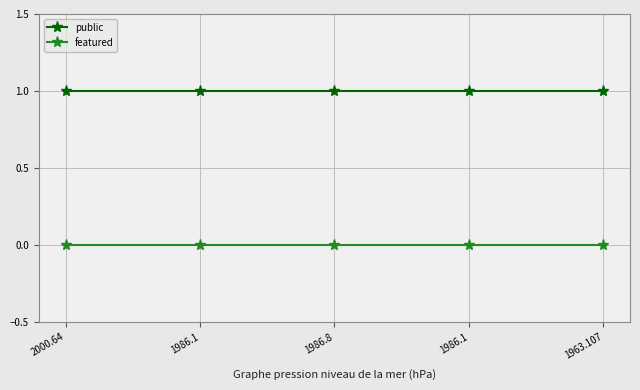

True or false: featured and public intersect in this chart.

False